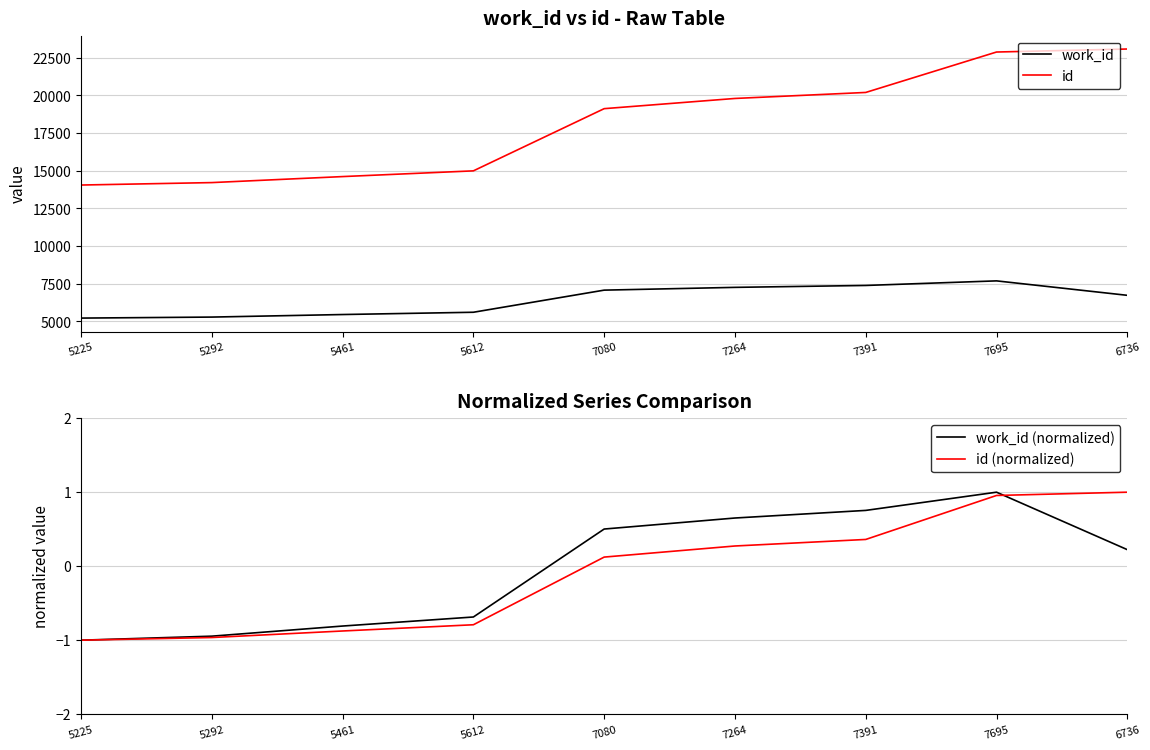

Does the chart have visible grid lines?

Yes